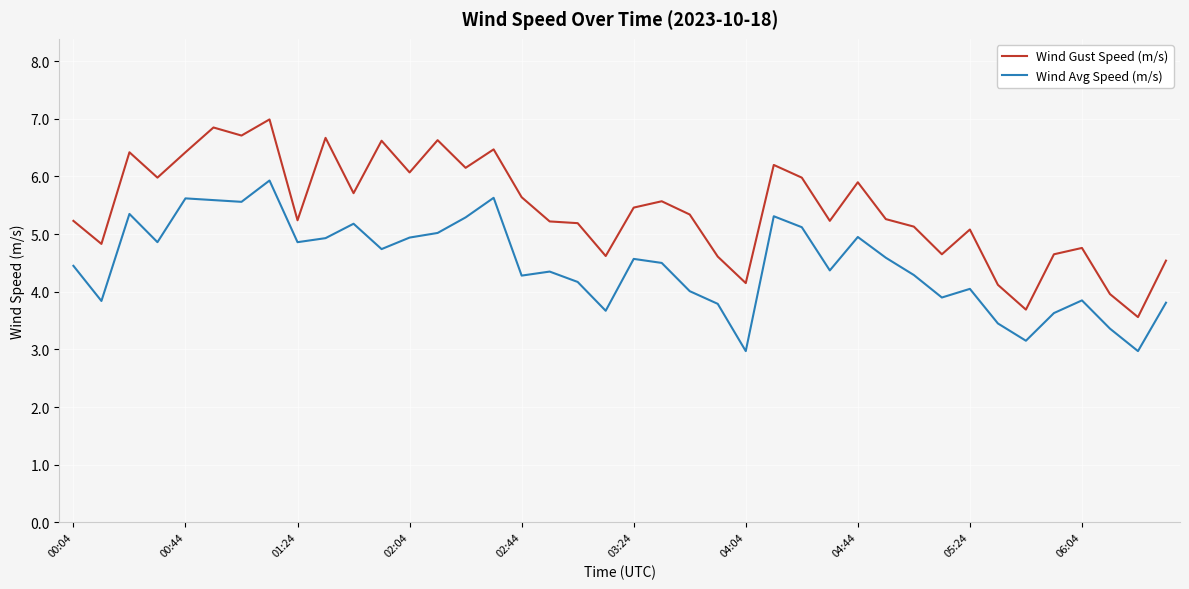

Which series has the widest spread of values?

Wind Gust Speed (m/s)